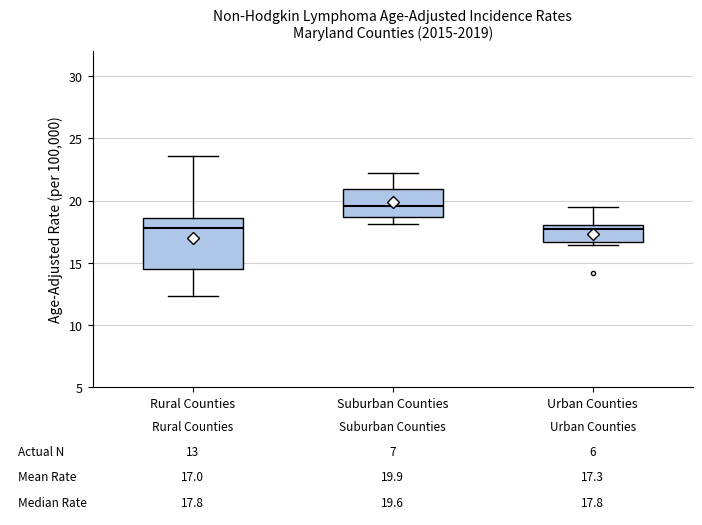

Which box has the highest median line?

Suburban Counties